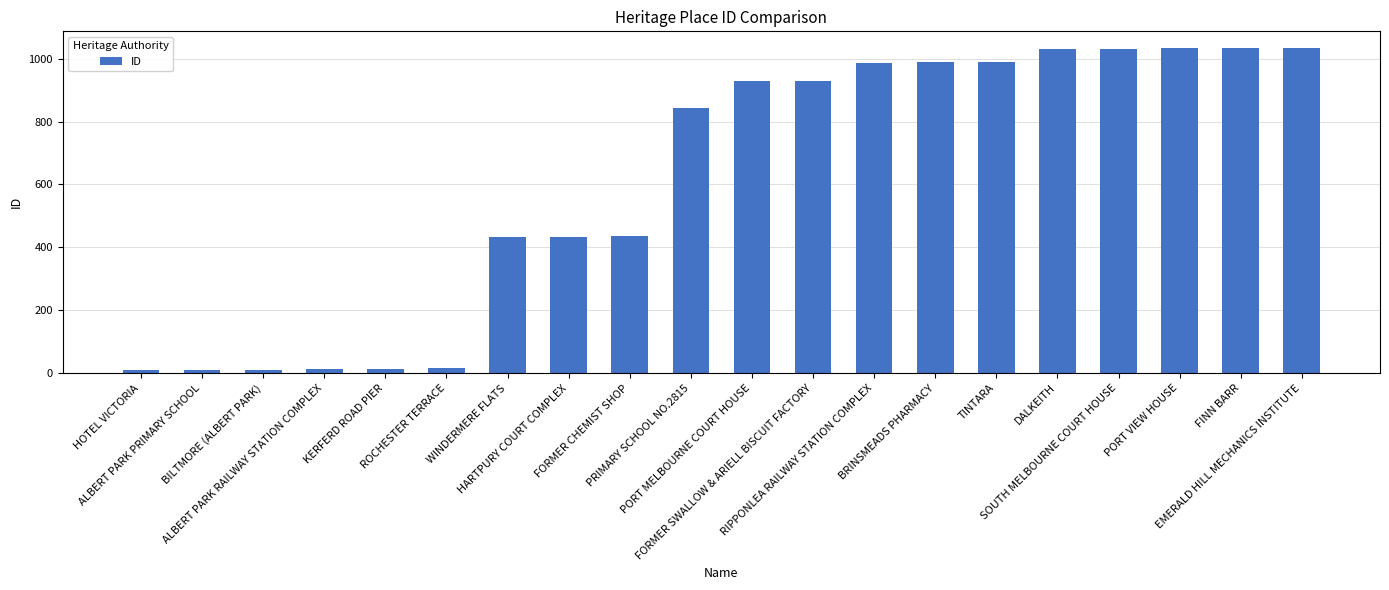

What is the average value?

610